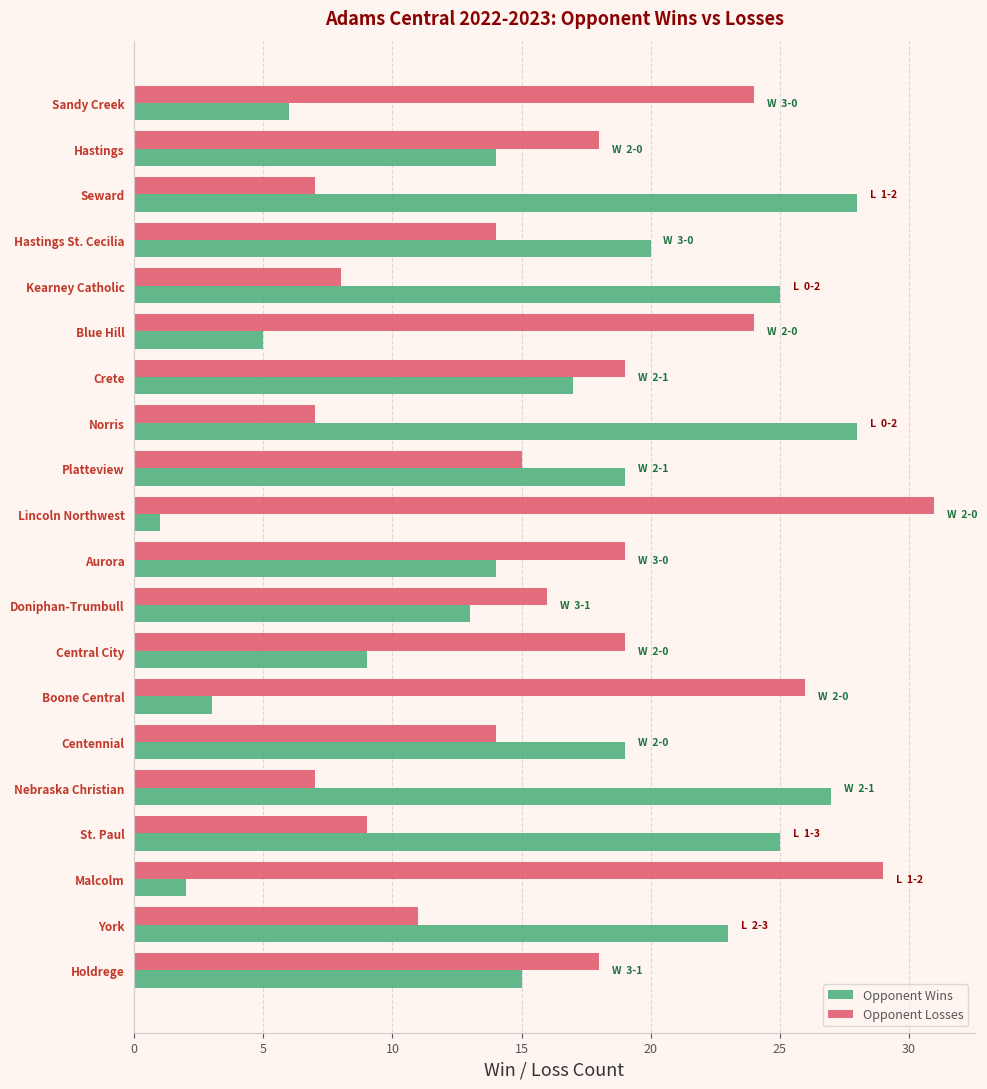

List the series in order of their overall mean, lowest first.

Opponent Wins, Opponent Losses